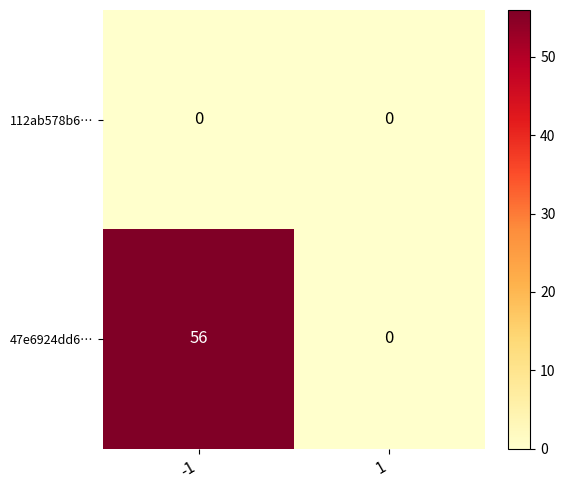

Is it true that 112ab578b6… equals 0 at -1?

True